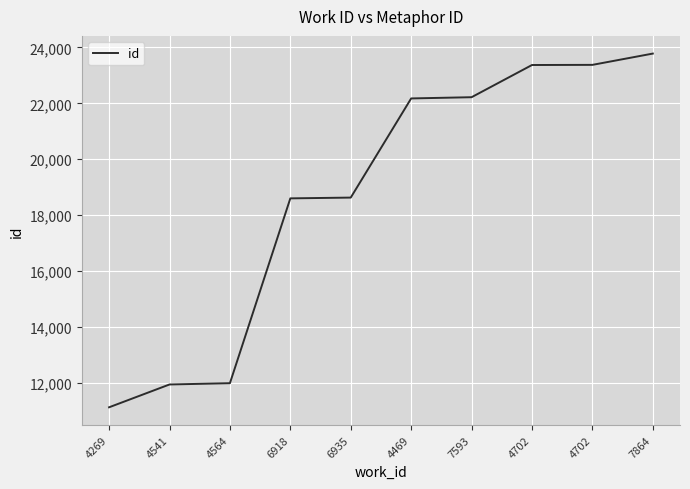

What is the maximum value shown in the chart?

23779